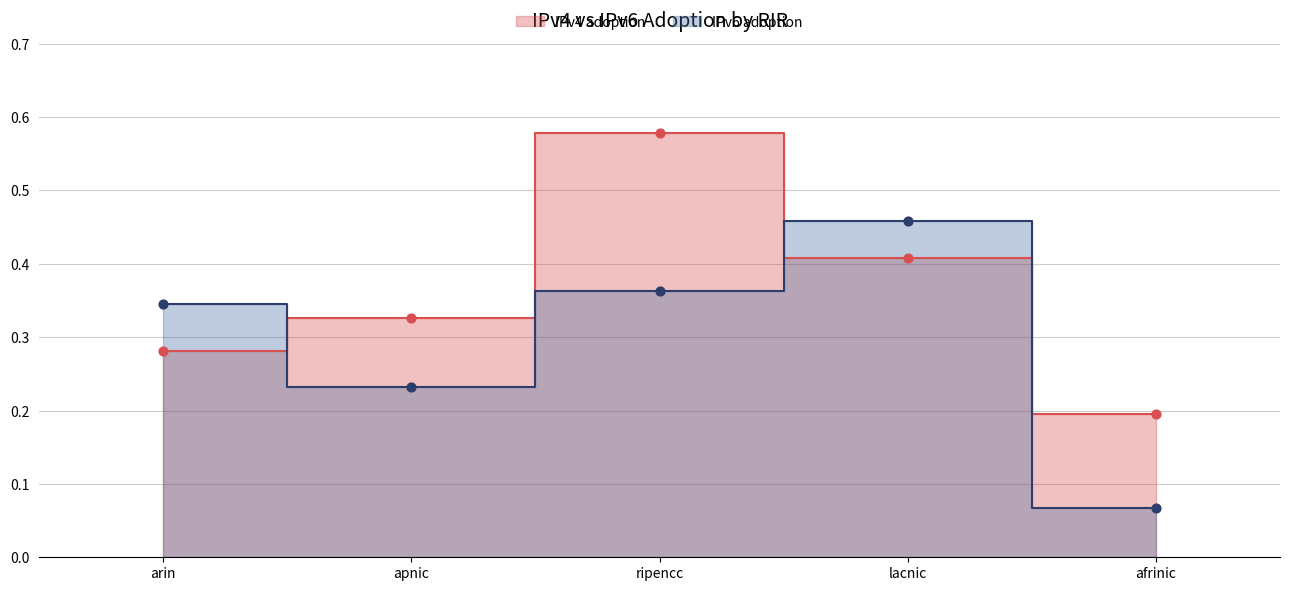

What are all the series names shown in the legend?

IPv4 adoption, IPv6 adoption